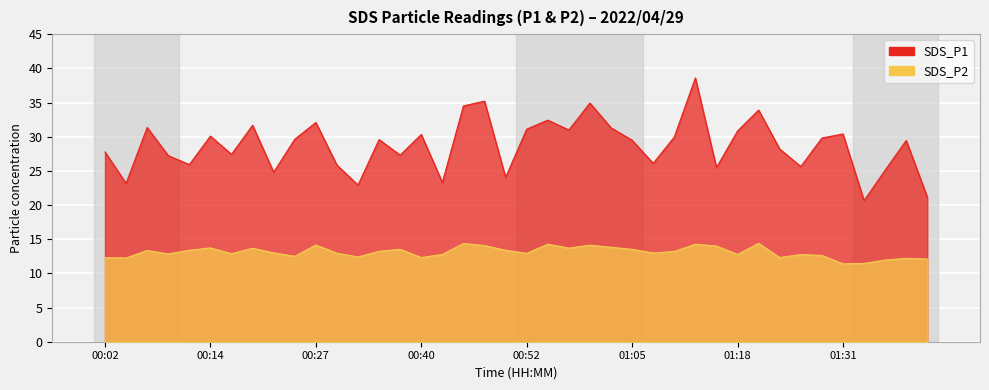

At which label does SDS_P2 first exceed 13?

00:07